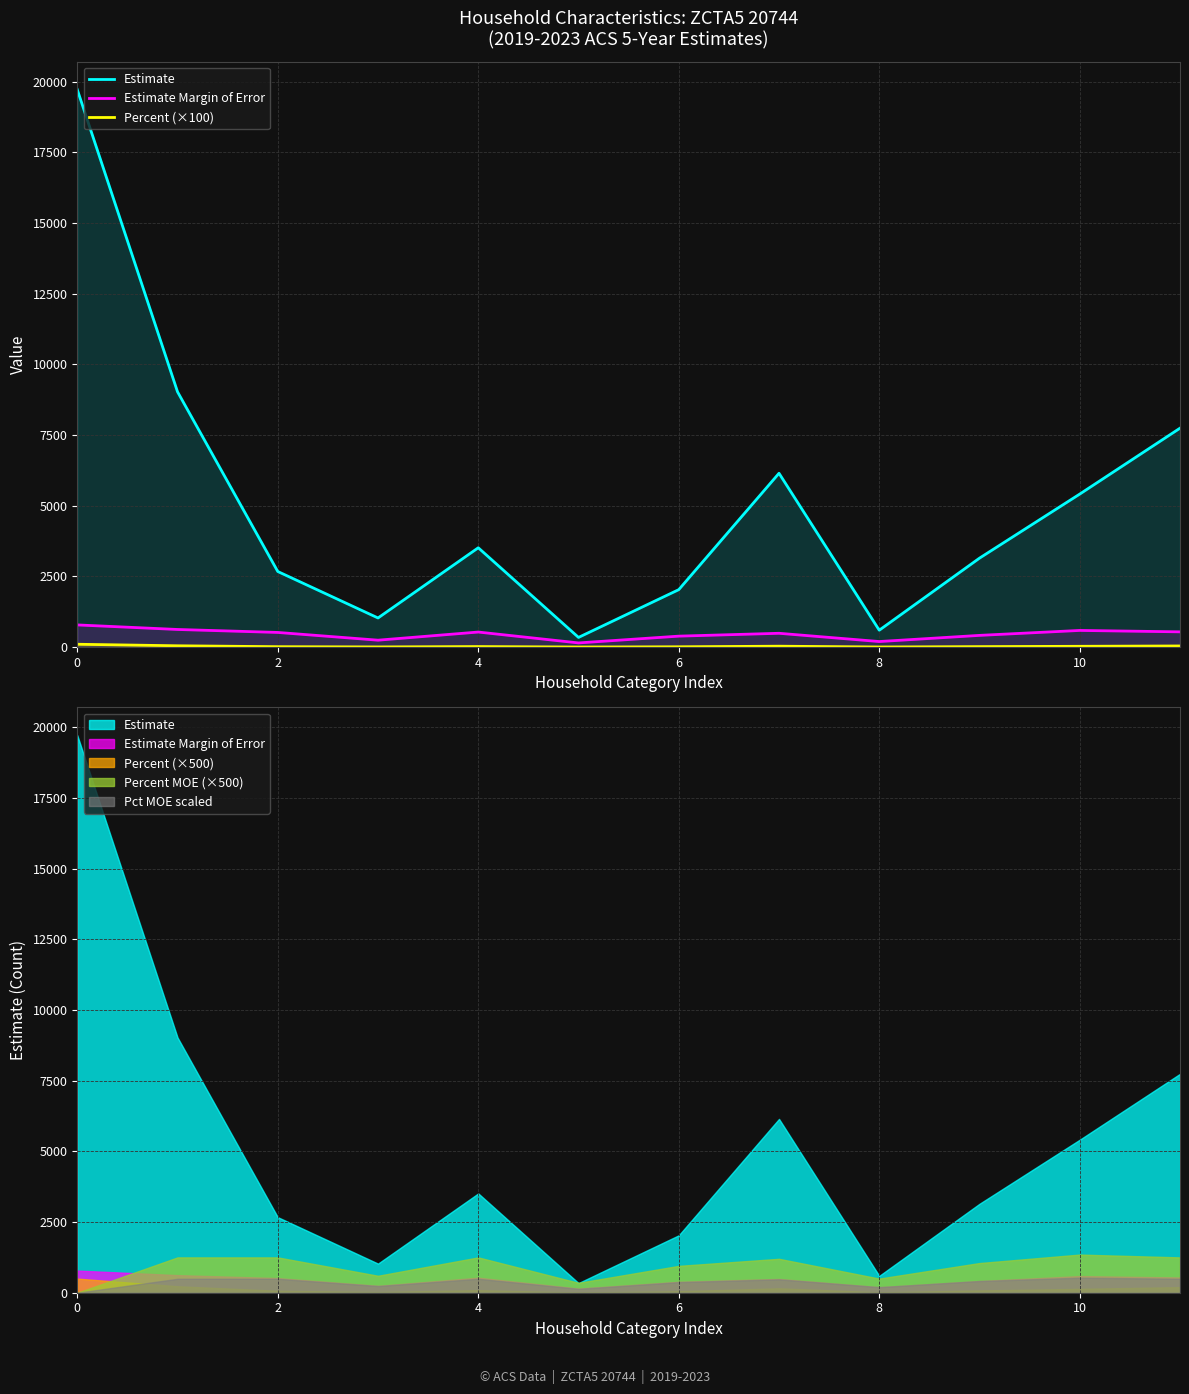

What are all the series names shown in the legend?

Estimate, Estimate Margin of Error, Percent (×100)